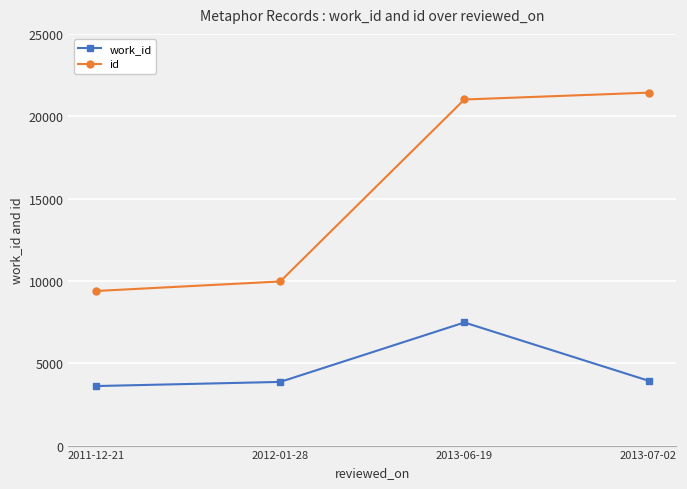

Rank the series by their average value, from highest to lowest.

id, work_id